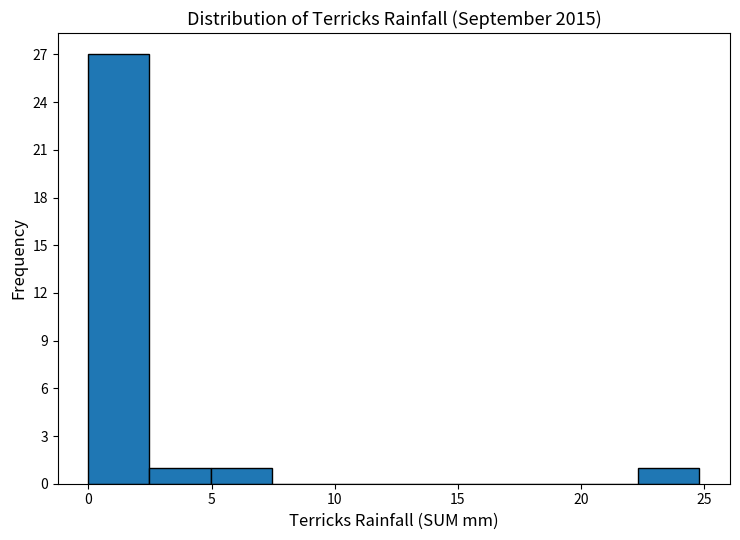

Reading left to right, list every bar in this chart as the range it spans on the x-axis followed by its height. Neither the bar edges nor the heights are printed on the chart, so give them approximately, as read against the axes.

0.0 to 2.5: 27
2.5 to 5.0: 1
5.0 to 7.5: 1
7.5 to 10.0: 0
10.0 to 12.5: 0
12.5 to 15.0: 0
15.0 to 17.5: 0
17.5 to 20.0: 0
20.0 to 22.5: 0
22.5 to 25.0: 1